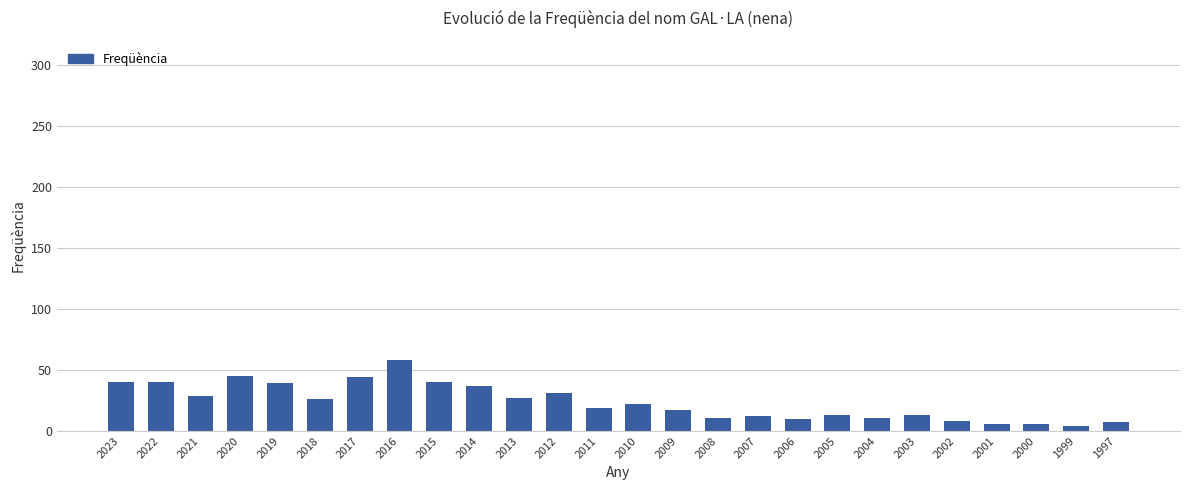

True or false: the data shows 7 at 1997.

True